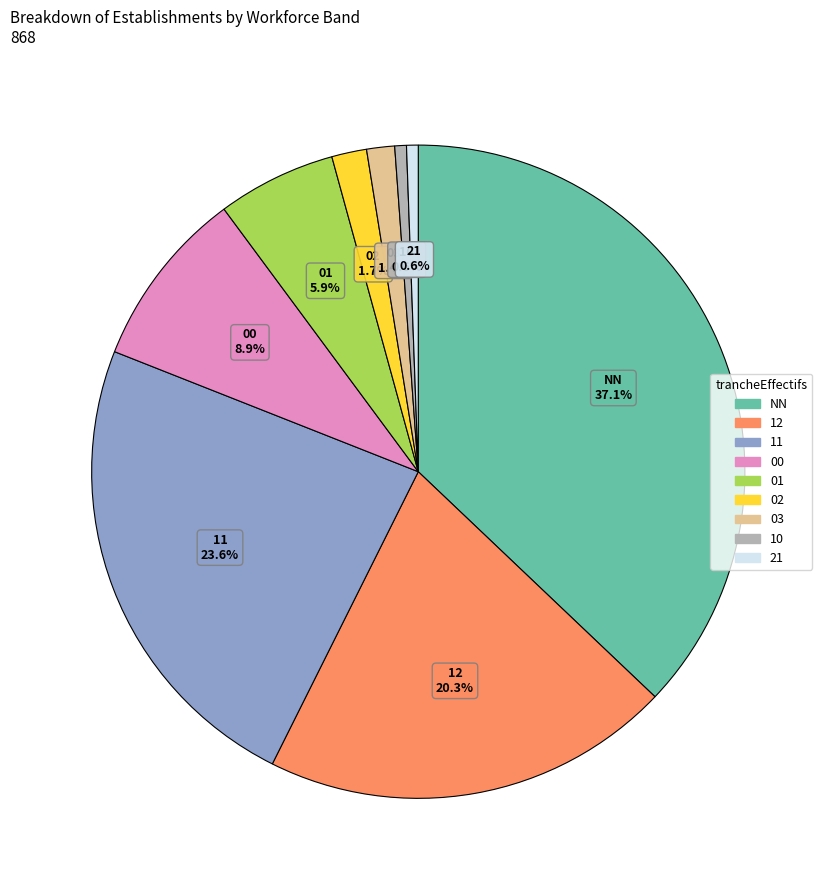

Do 21 and 01 together represent more than half of the pie?

No